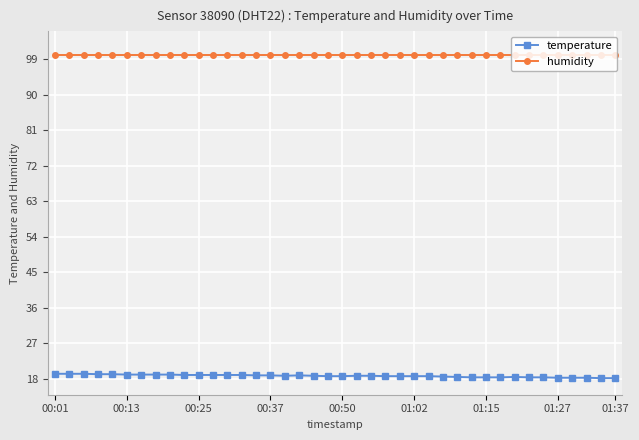

What is the value of the temperature point at the 7th from the left?

19.1